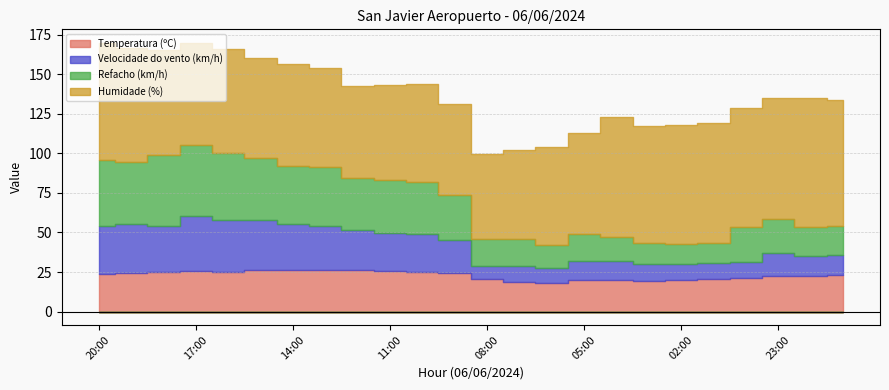

Reading left to right, transcribe all the data shown in this chart.

Temperatura (ºC): 23.9	24.5	25.1	25.5	25.2	26.2	26.2	26.1	26.3	25.9	25.1	24.5	20.7	19.0	18.3	19.9	19.9	19.1	19.9	20.5	21.4	22.3	22.2	23.0
Velocidade do vento (km/h): 30.0	31.0	29.0	35.0	33.0	32.0	29.0	28.0	25.0	24.0	24.0	21.0	8.0	10.0	9.0	12.0	12.0	11.0	10.0	10.0	10.0	15.0	13.0	13.0
Refacho (km/h): 42.0	39.0	45.0	45.0	42.0	39.0	37.0	37.0	33.0	33.0	33.0	28.0	17.0	17.0	15.0	17.0	15.0	13.0	13.0	13.0	22.0	21.0	18.0	18.0
Humidade (%): 74.0	72.0	66.0	64.0	66.0	63.0	64.0	63.0	58.0	60.0	62.0	58.0	54.0	56.0	62.0	64.0	76.0	74.0	75.0	76.0	75.0	77.0	82.0	80.0